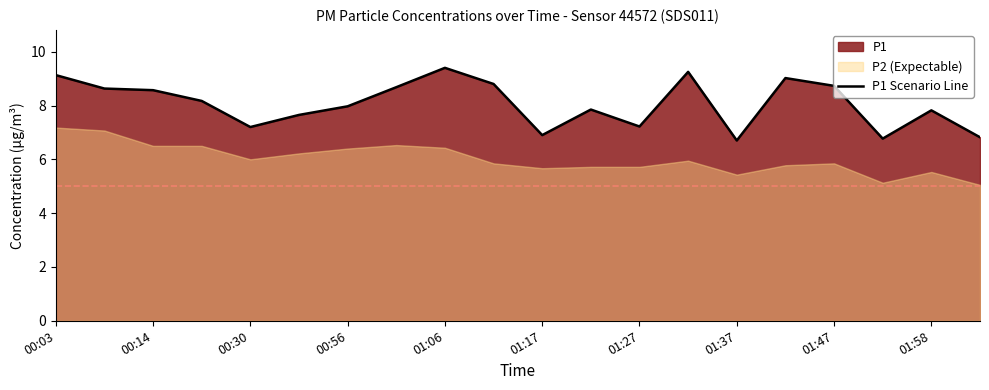

What is the difference between the second highest and minimum values?

2.5